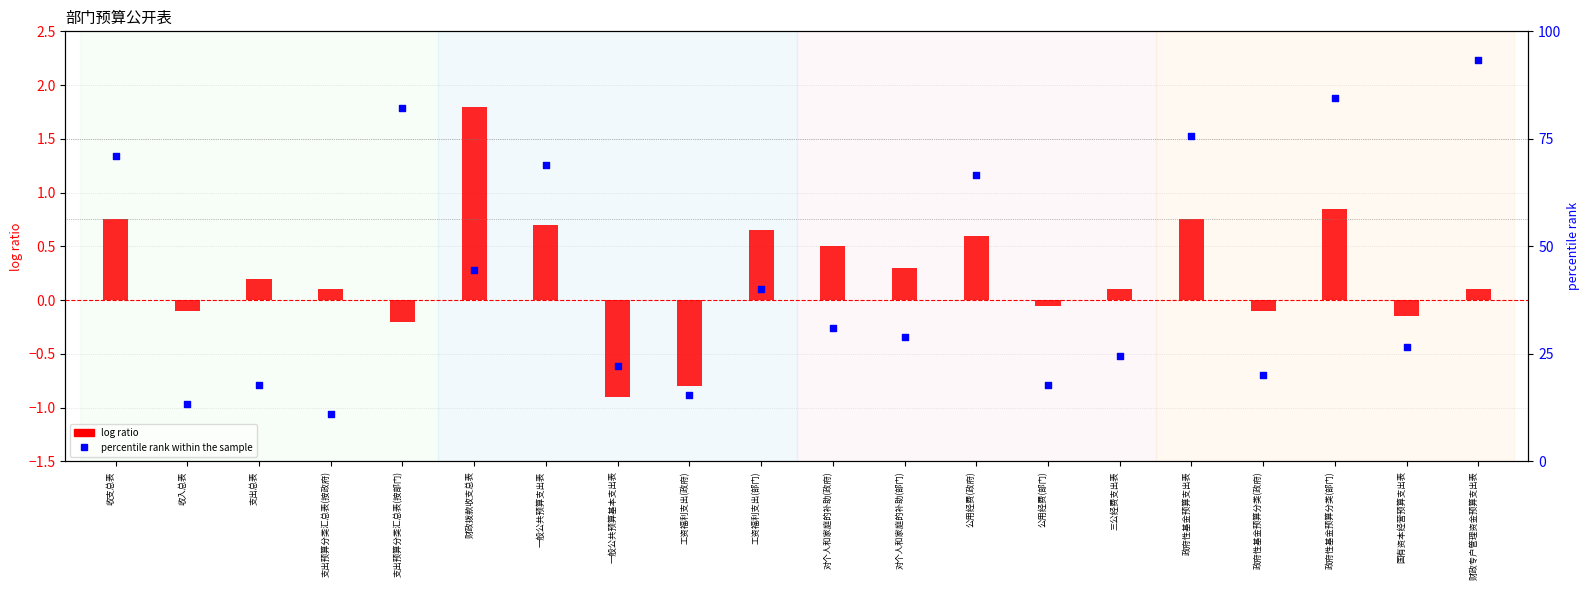

Which series has the widest spread of Y values?

percentile rank within the sample